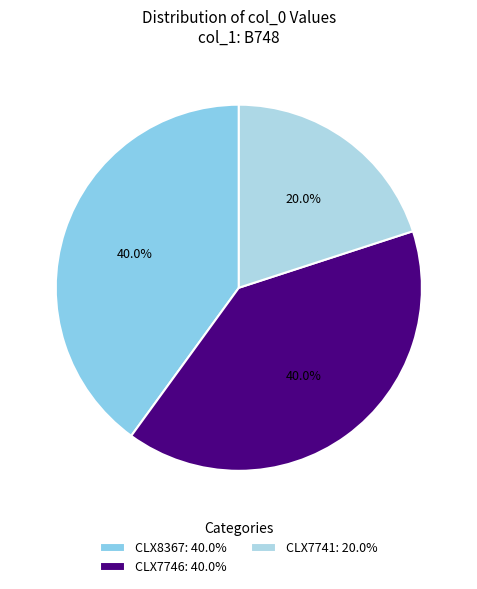

Is it true that CLX7746 is 40% of the pie?

True